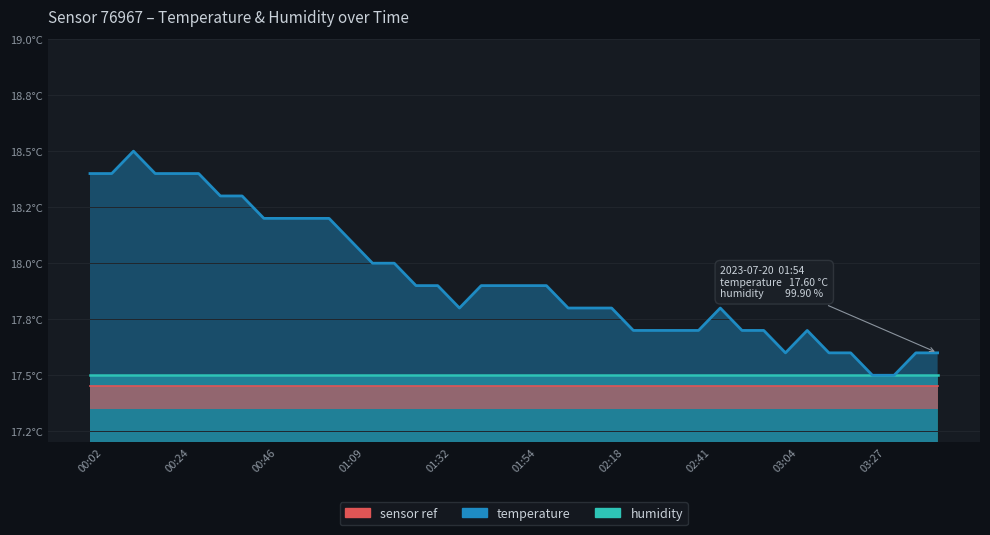

True or false: temperature and humidity intersect in this chart.

False